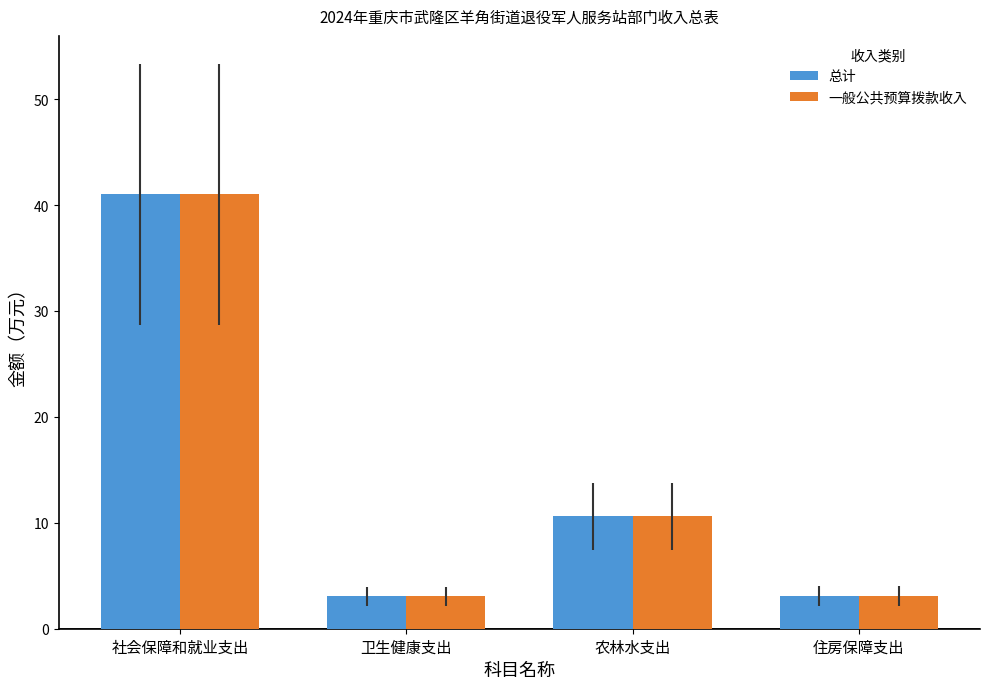

At which category does the chart reach its peak across all series?

社会保障和就业支出